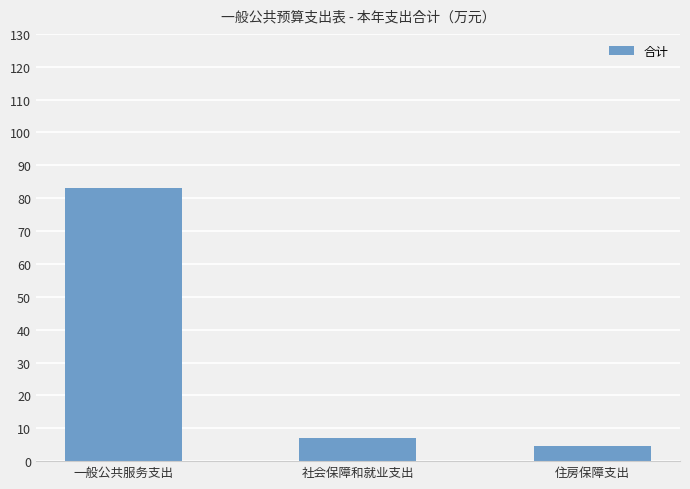

What position from the right is 一般公共服务支出?

3